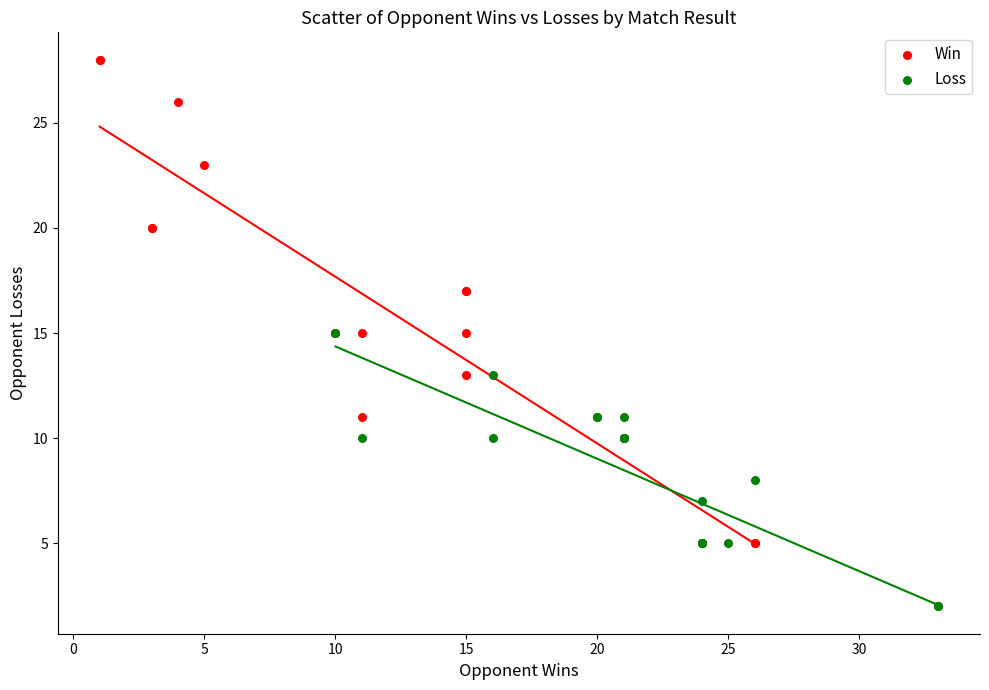

Which series contains the lowest Y value?

Loss